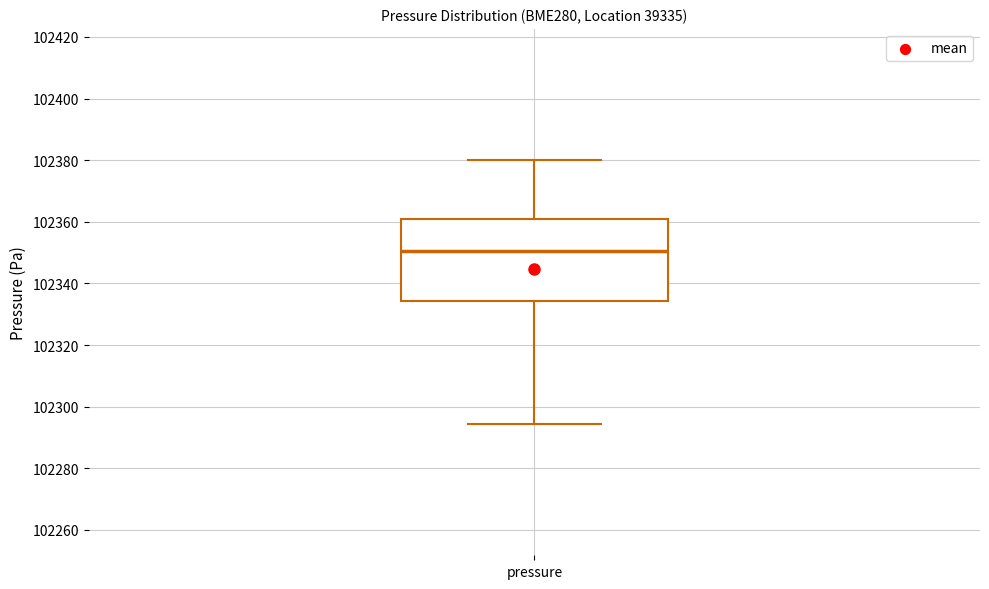

Transcribe this box plot: give where the median line is, the range the box spans, and where the two whiskers end, as read against the y-axis. The values are not printed on the chart, so give them approximately, as read against the axis.

median 102350, box 102334 to 102360, whiskers 102294 to 102380